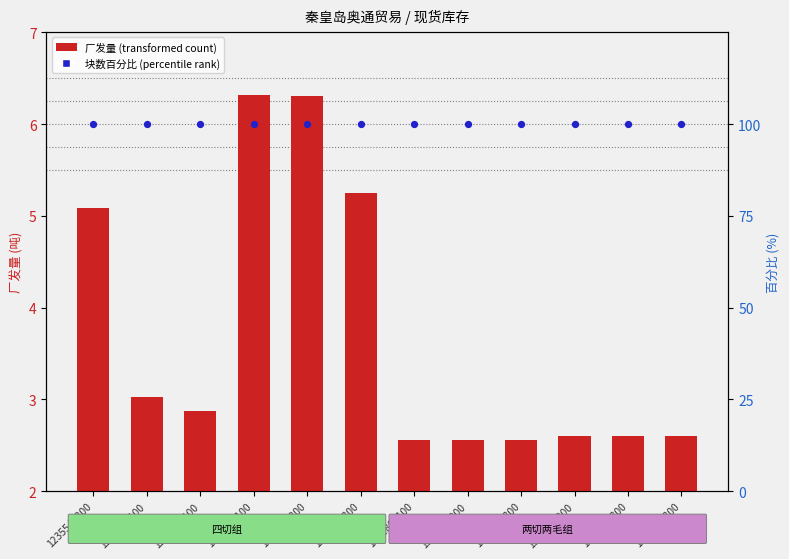

Which series contains the lowest Y value?

厂发量 (transformed count)